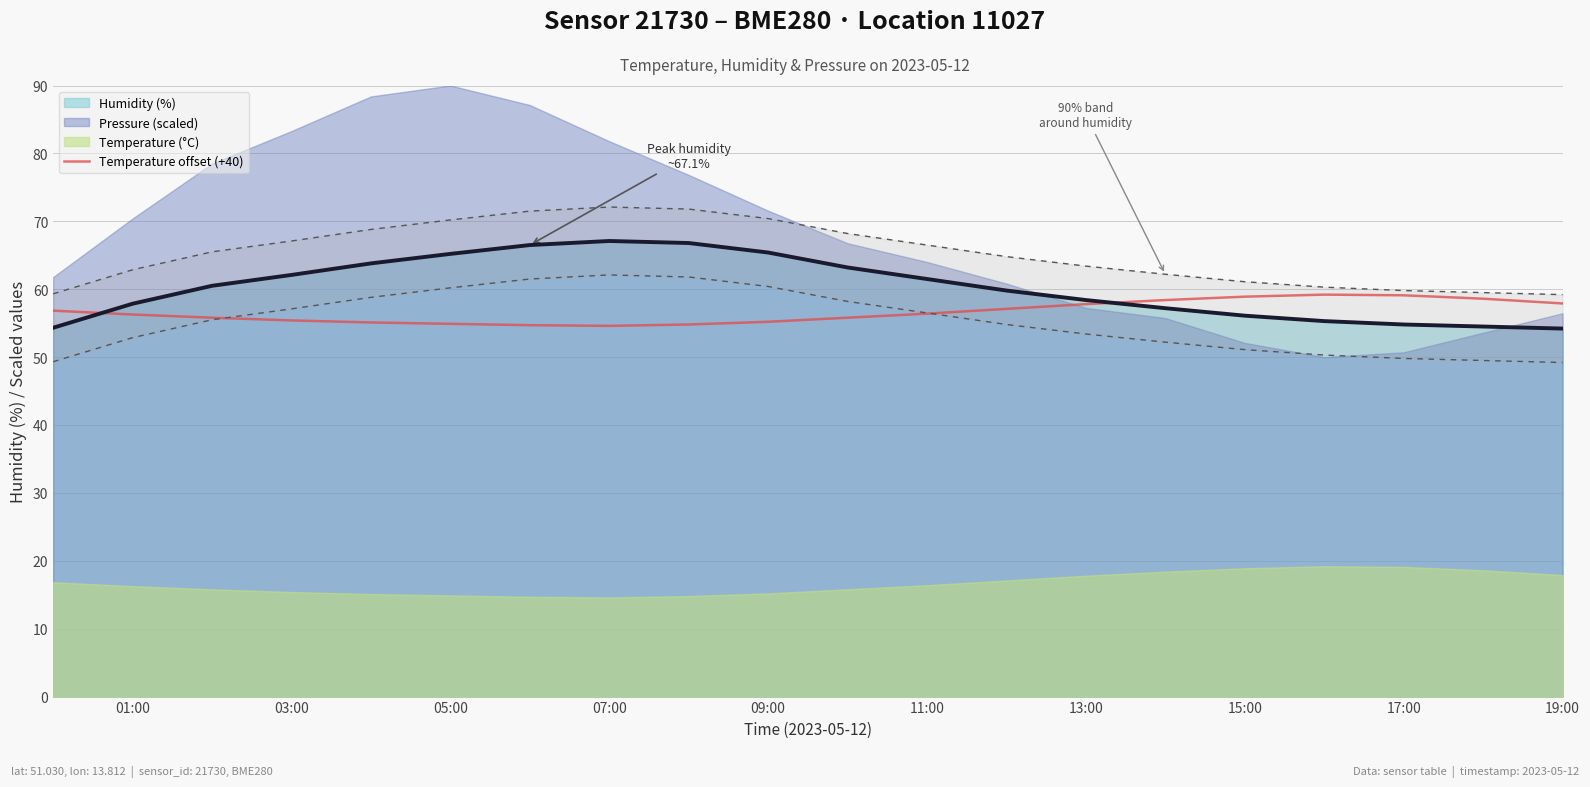

The Temperature offset (+40) series shows 31.8 at 15:00. True or false?

False